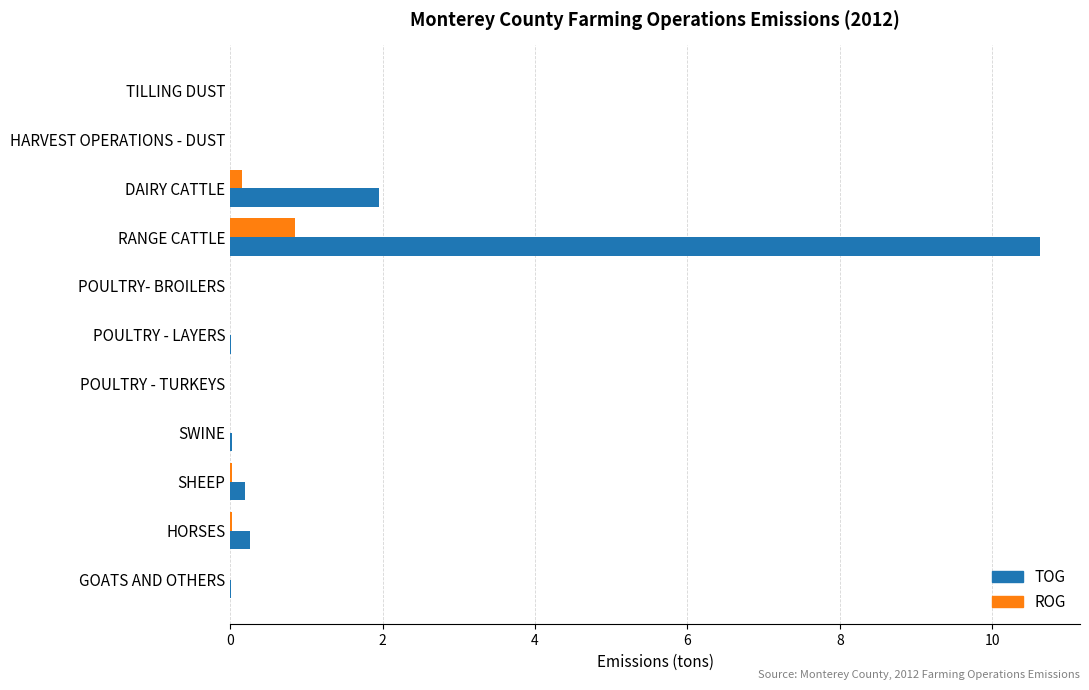

What is the sum of all TOG values?

13.1